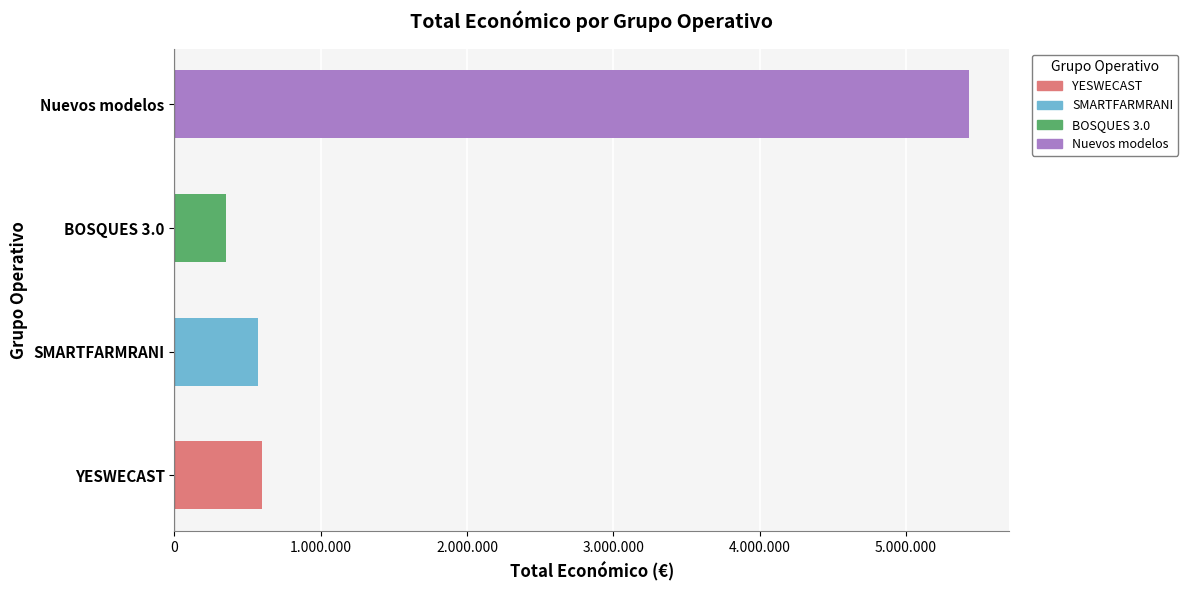

What is the maximum value shown in the chart?

5433552